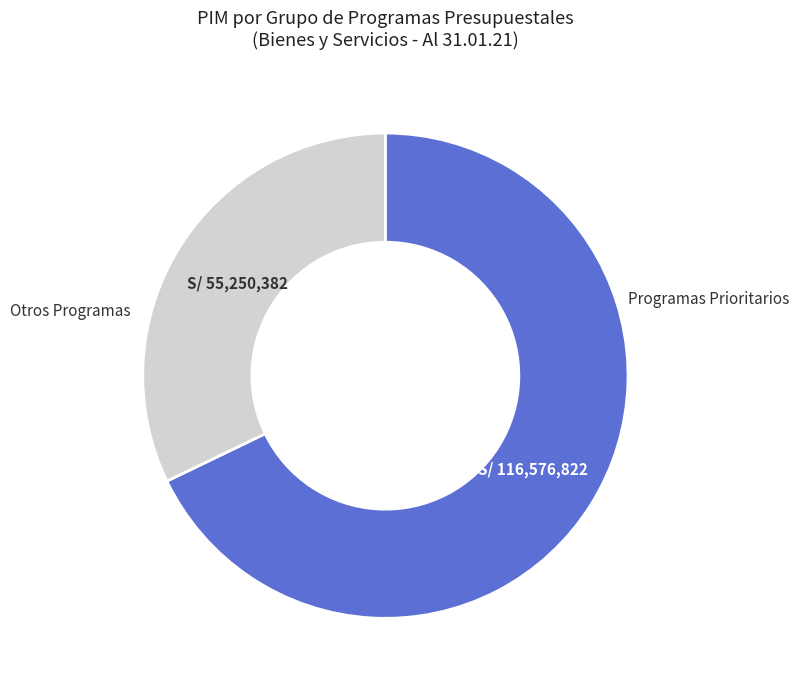

Do Programas Prioritarios and Otros Programas together represent more than half of the pie?

Yes